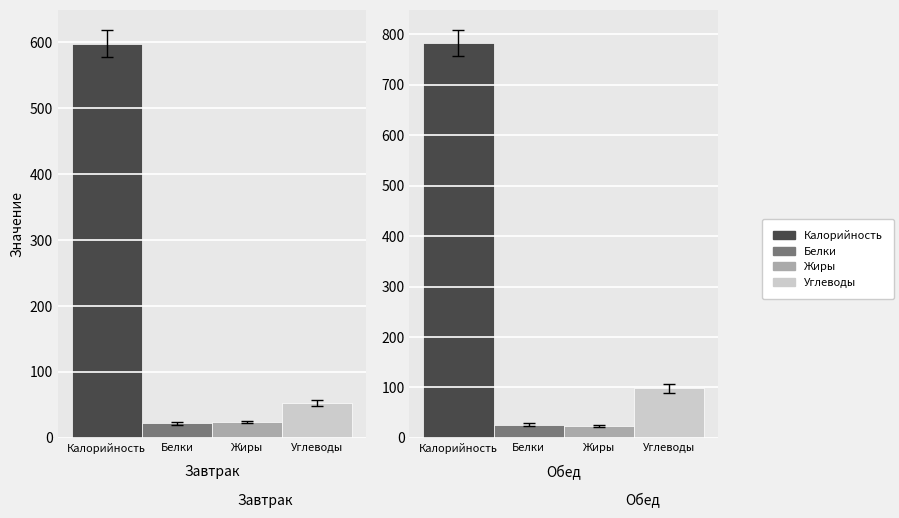

True or false: Калорийность has a value of 598 at Завтрак.

True